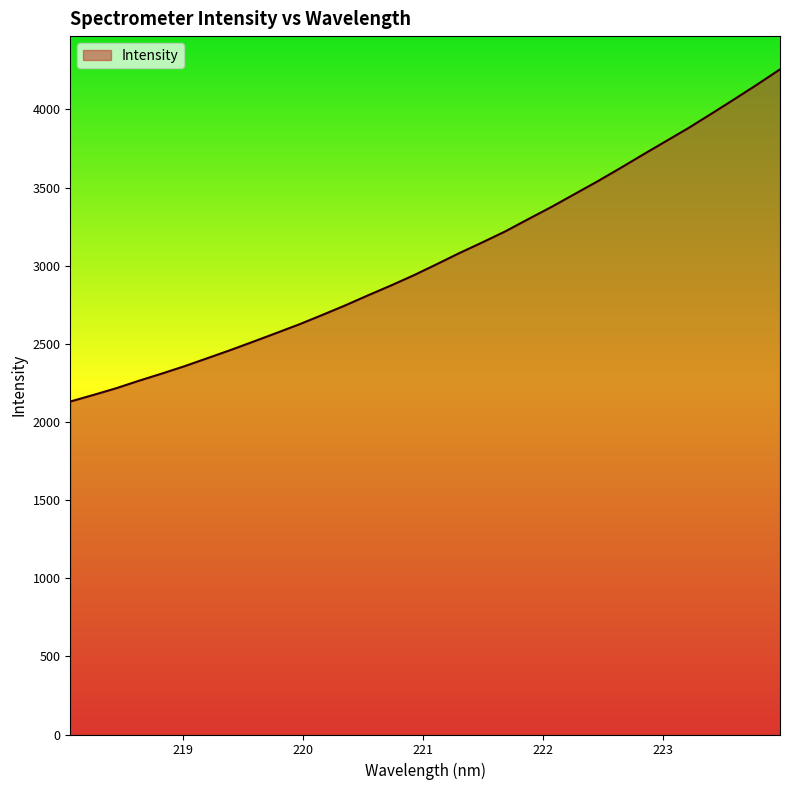

Does the chart display data point markers on the line(s)?

No